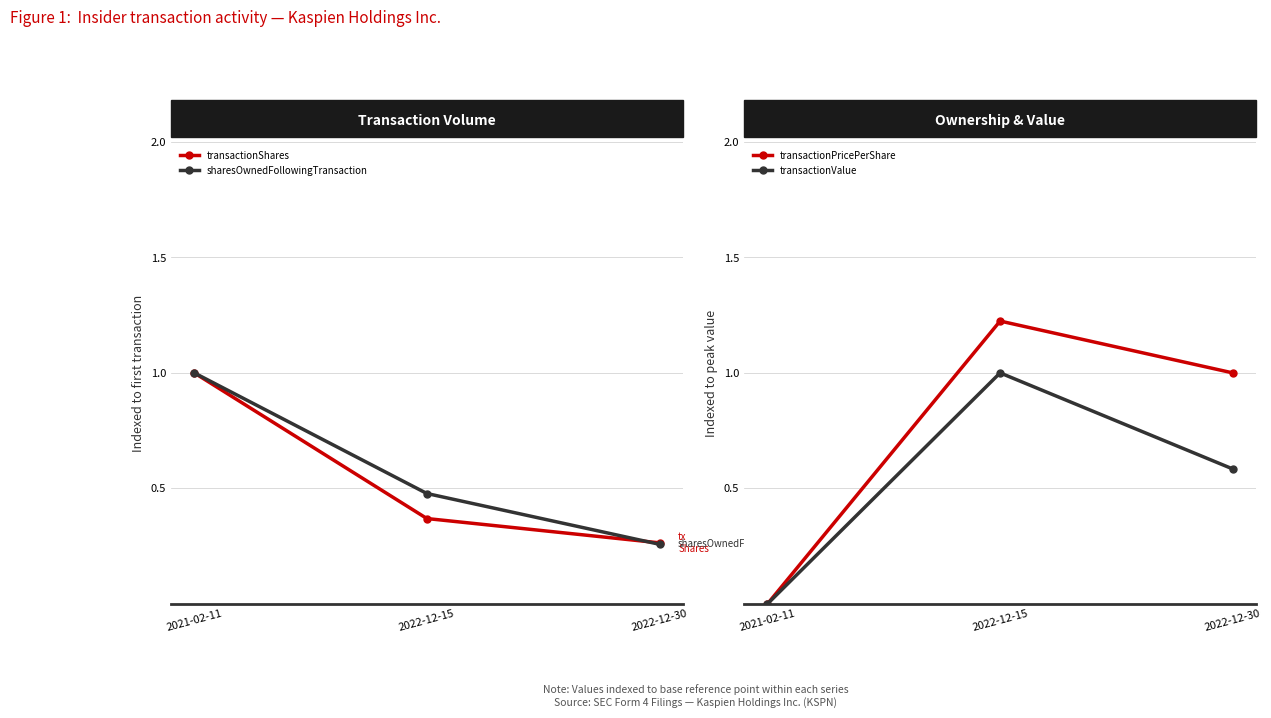

Where is transactionShares nearest to the value 0?

2022-12-30